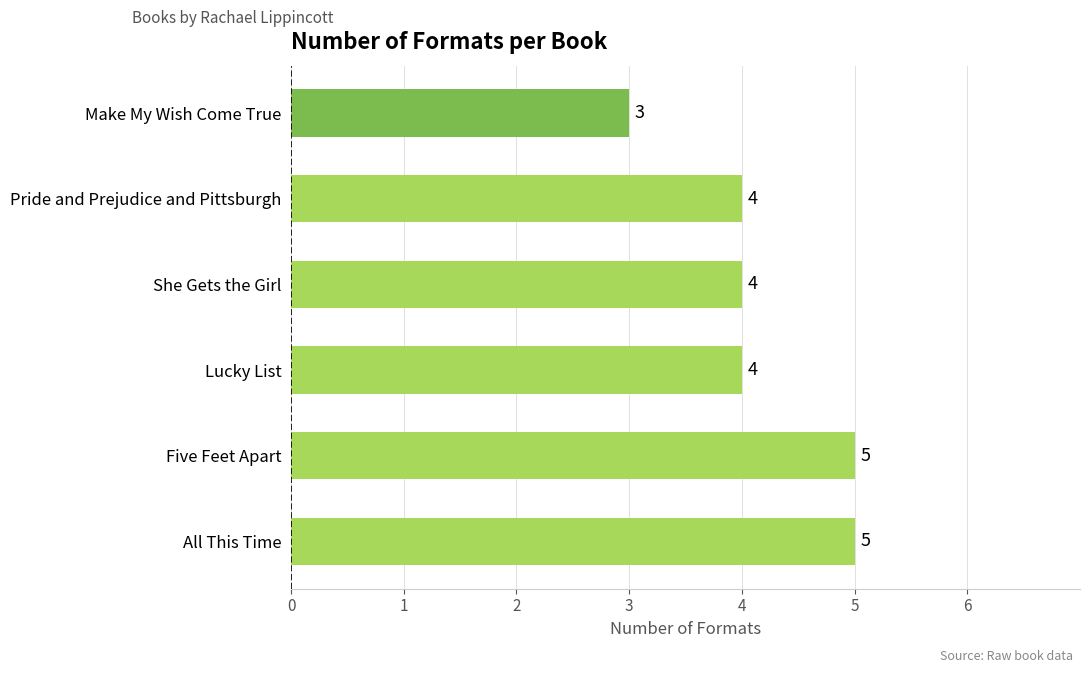

What is the difference between the second highest and second lowest values?

1